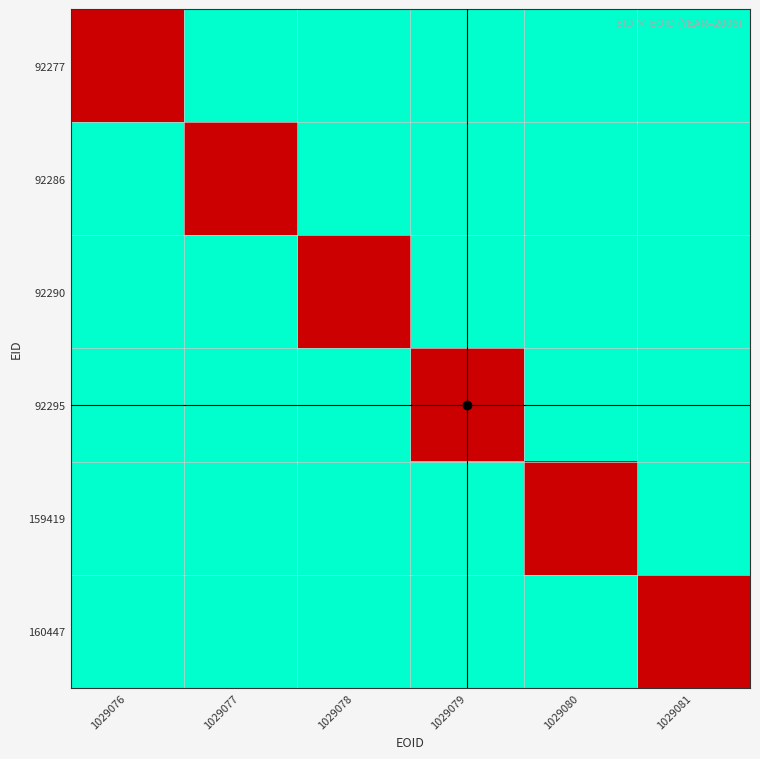

Which series has the largest total across all categories?

92277